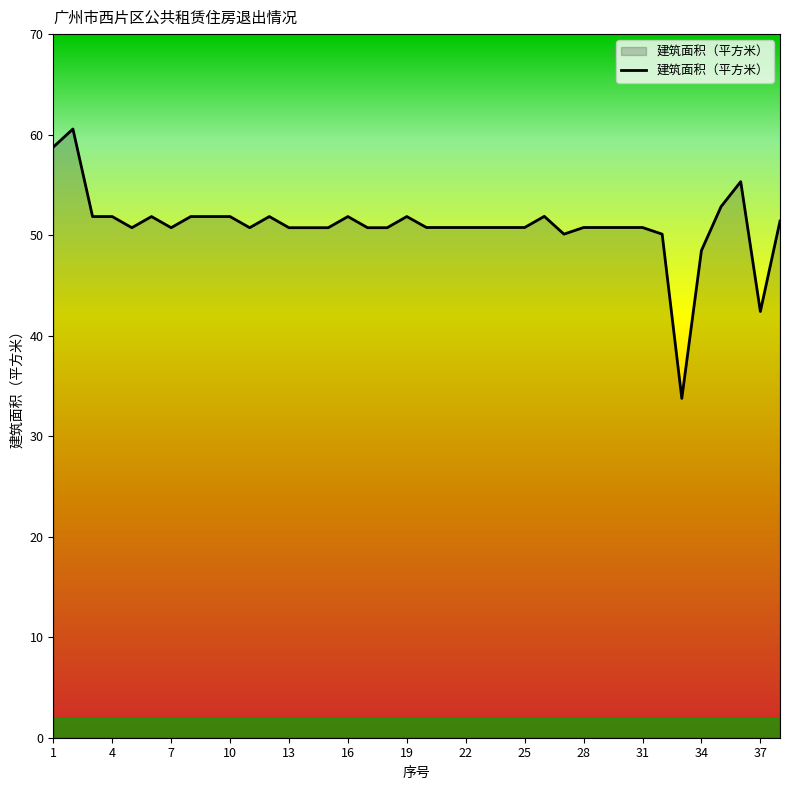

What is the difference between the maximum and minimum values?

26.8